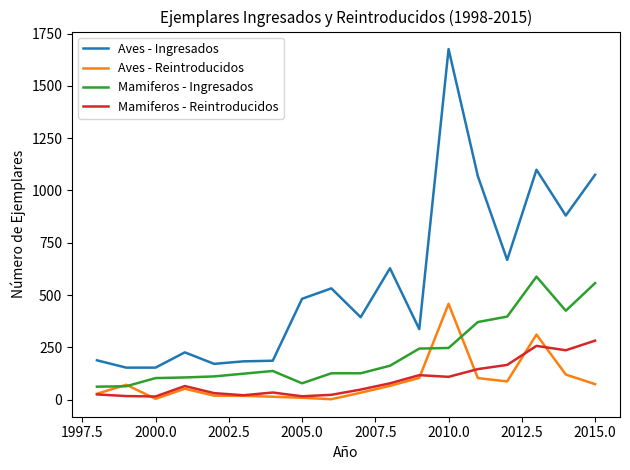

What is the highest value of the Aves - Ingresados series?

1676